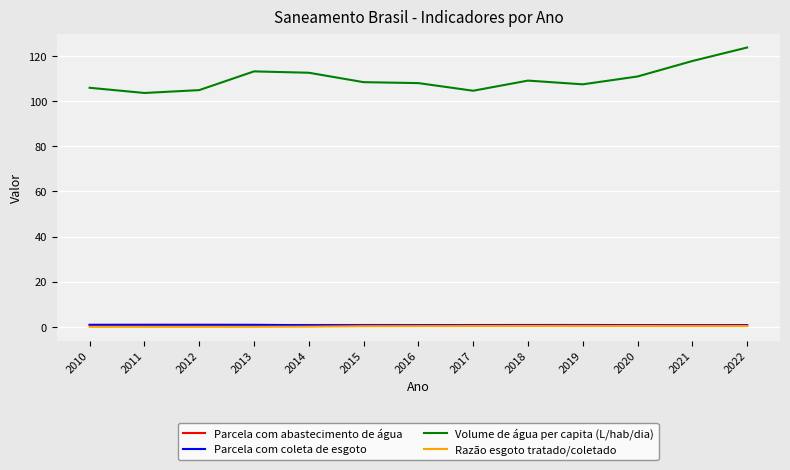

Between 2013 and 2021, which series saw the biggest shift?

Volume de água per capita (L/hab/dia)